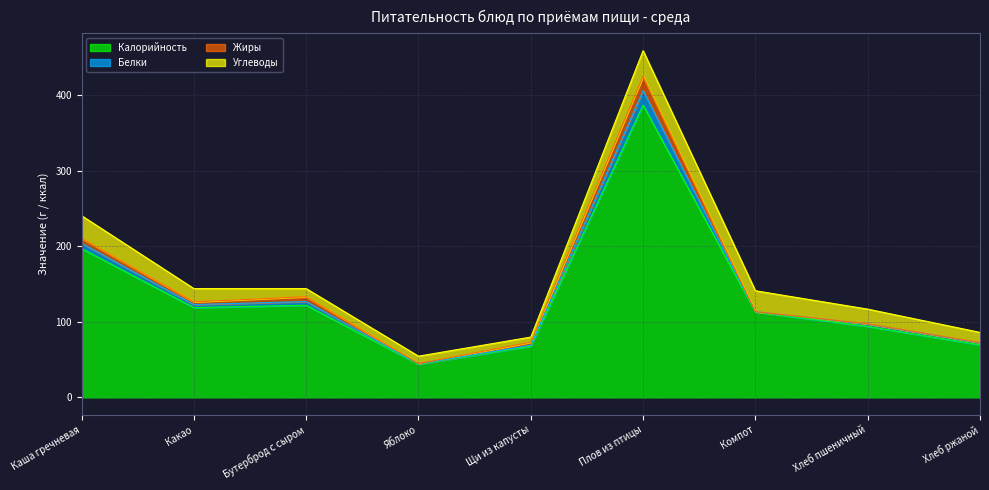

True or false: Белки and Калорийность intersect in this chart.

False